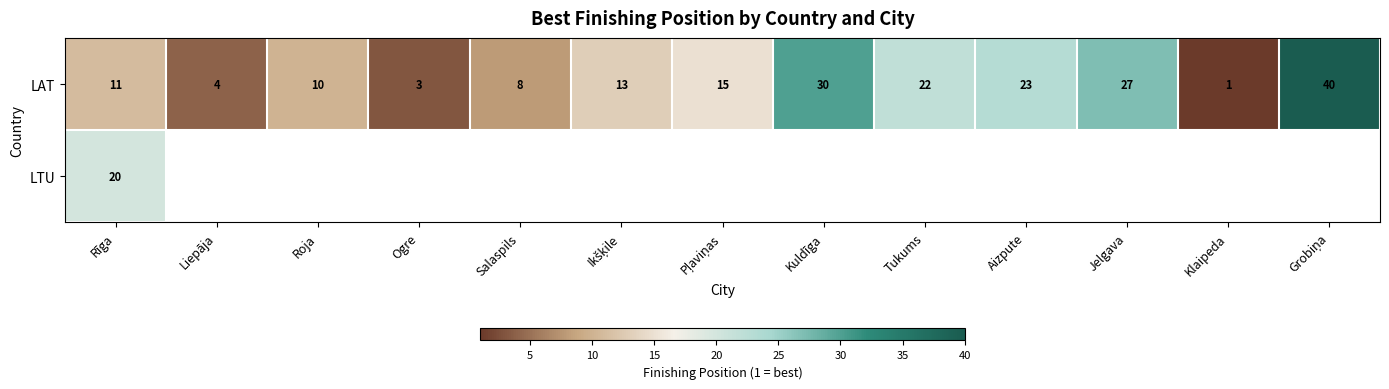

What is the highest value of the LAT series?

40